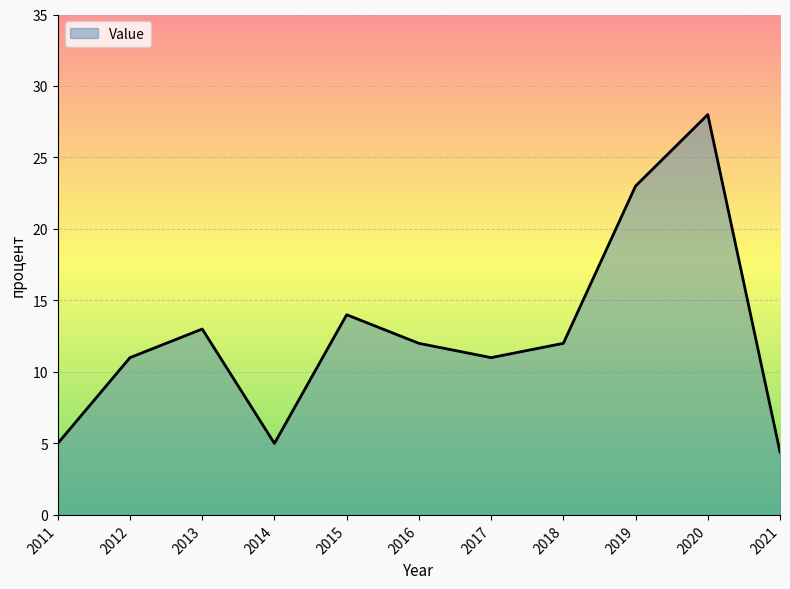

Reading left to right, what are all the values shown in this chart?

5.0	11.0	13.0	5.0	14.0	12.0	11.0	12.0	23.0	28.0	4.4